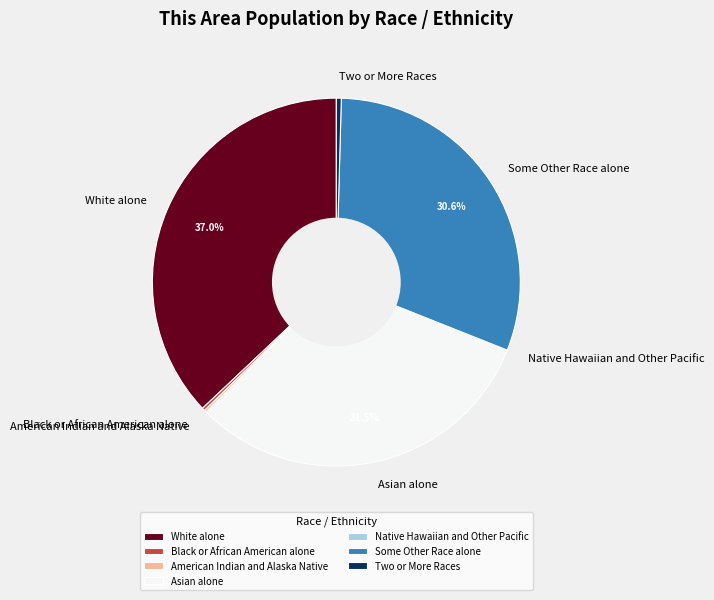

Is there any slice that represents more than half of the pie?

No